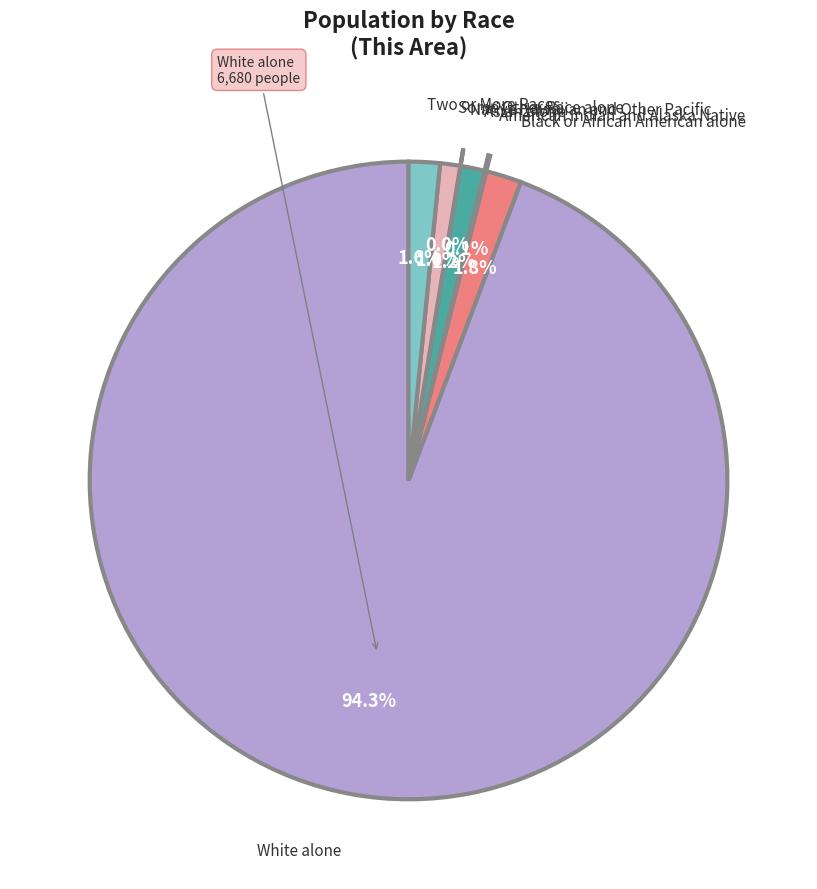

Does any single category account for the majority?

Yes